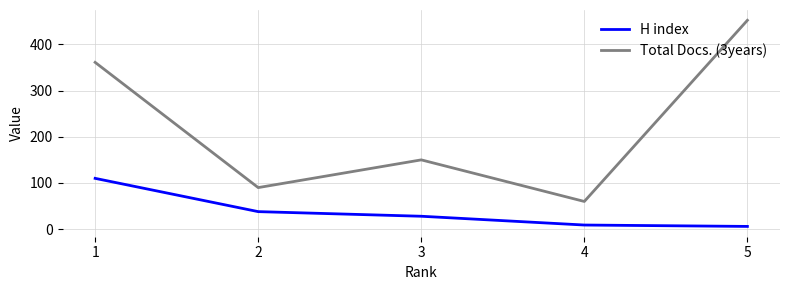

Which series changed the most between 1 and 5?

H index